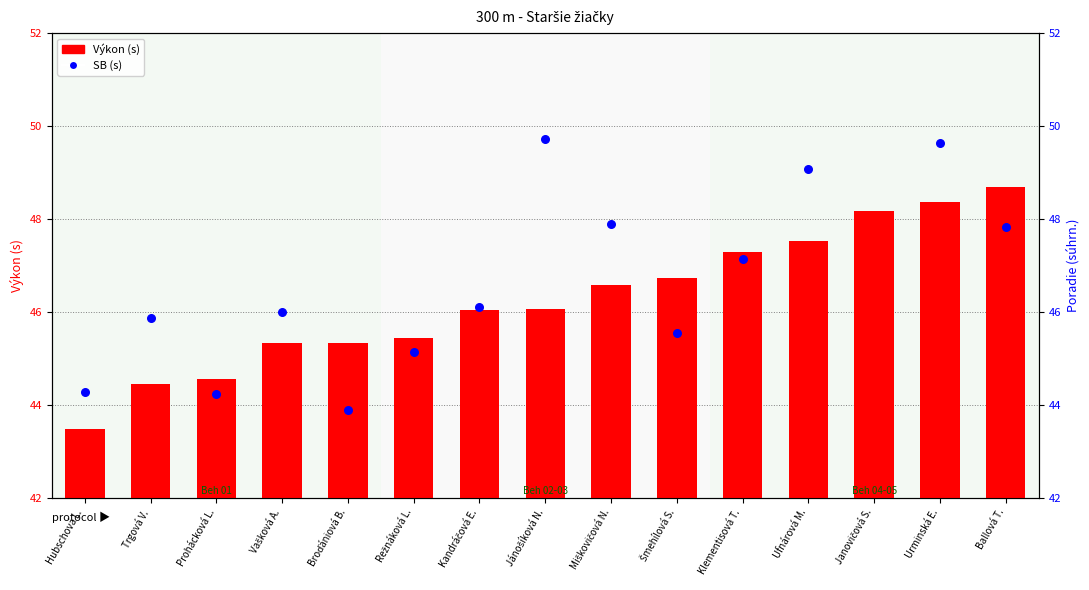

Which series has the largest total across all categories?

Výkon (s)